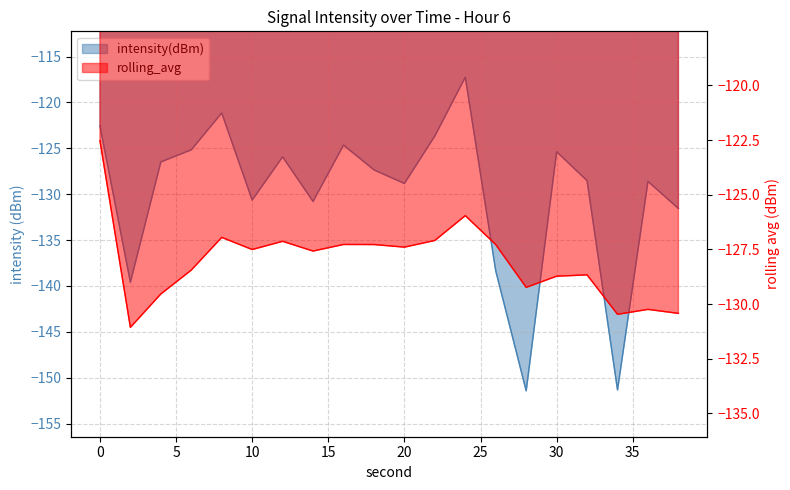

List the series in order of their overall mean, highest first.

rolling_avg, intensity(dBm)